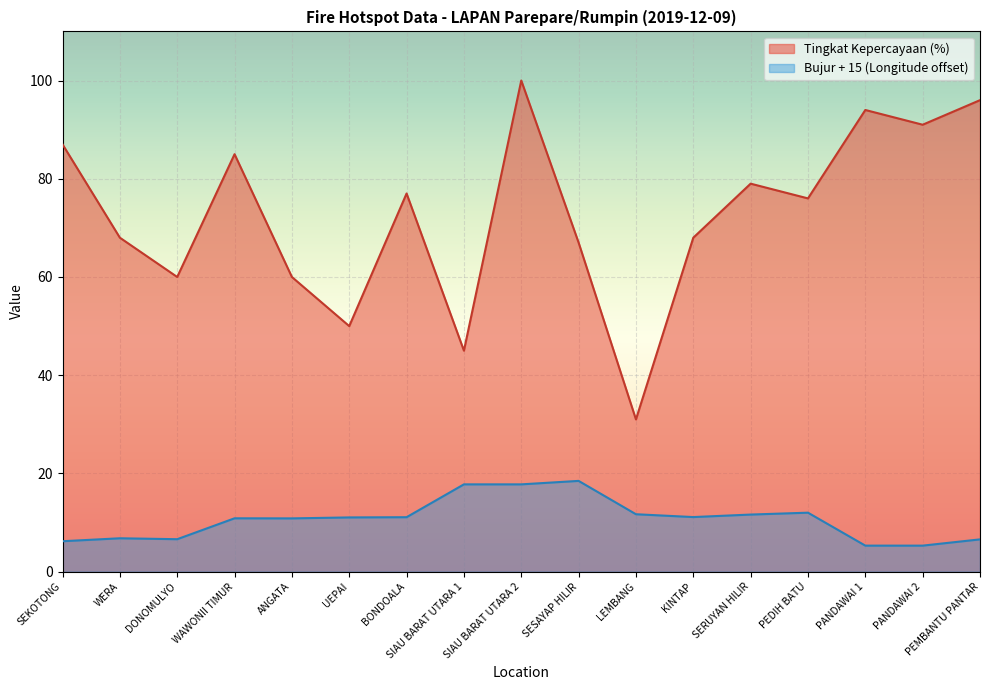

Is the value of Tingkat Kepercayaan (%) at BONDOALA greater than the value of Bujur (Longitude) at BONDOALA?

Yes